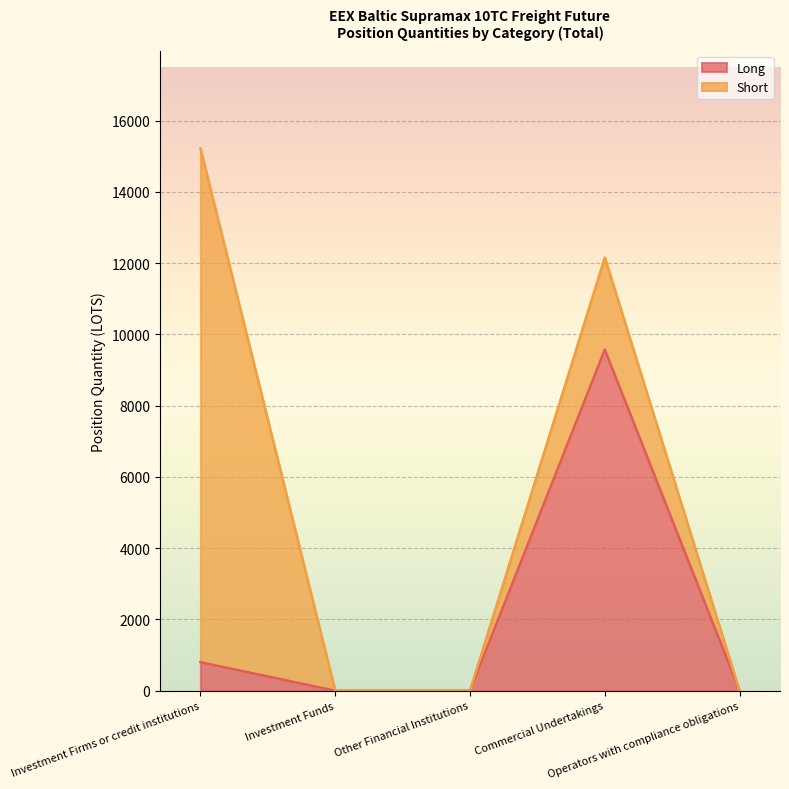

Where is the data nearest to the value 4785?

Investment Firms or credit institutions